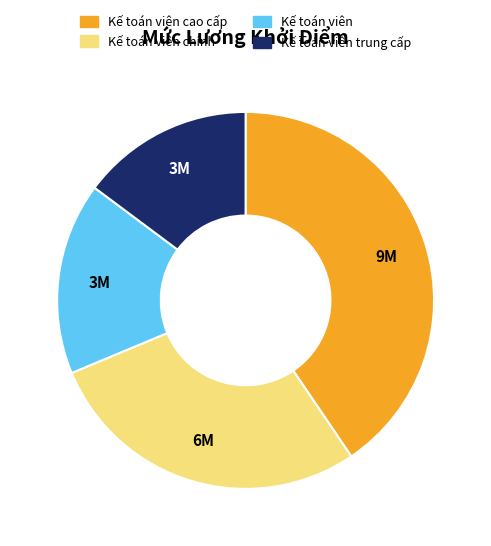

Is there any slice that represents more than half of the pie?

No